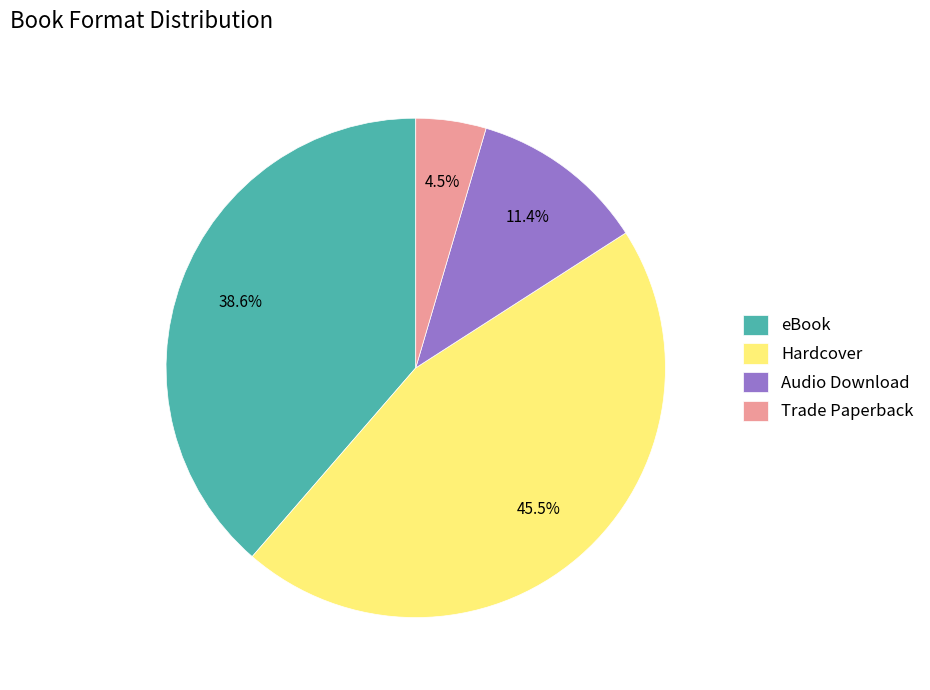

Which category has the biggest portion of the pie?

Hardcover